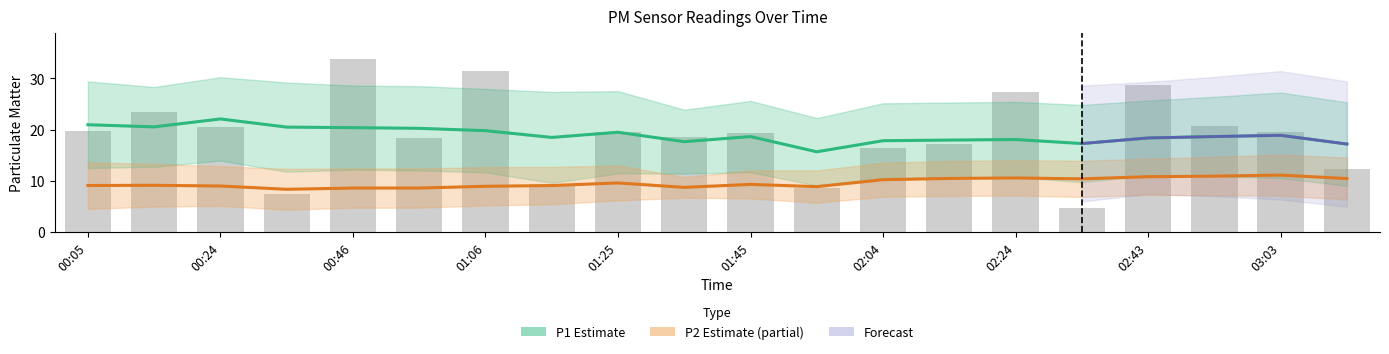

At which category does the chart reach its peak across all series?

00:46